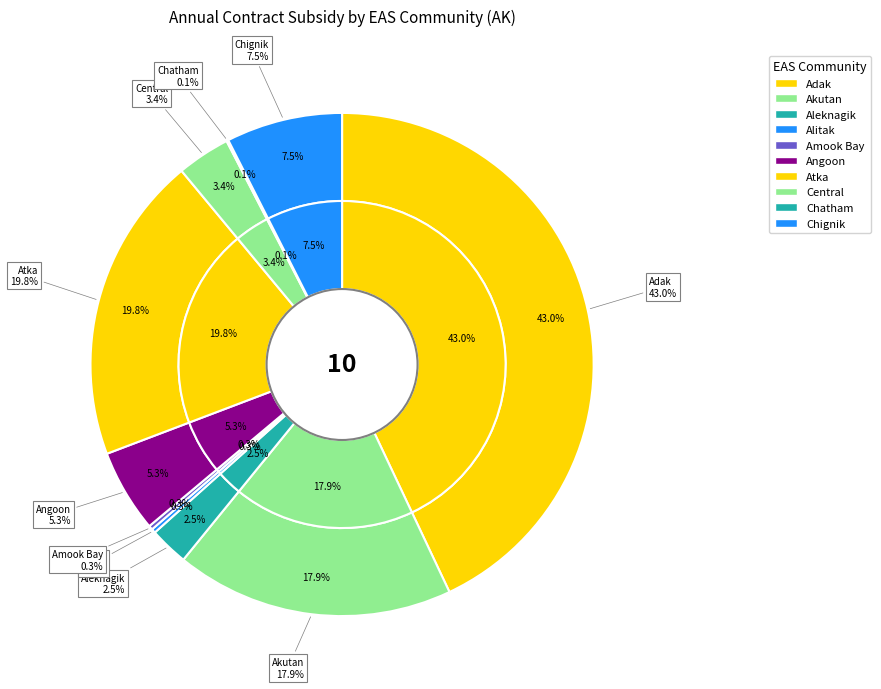

The Angoon slice represents 5% of the pie. True or false?

True